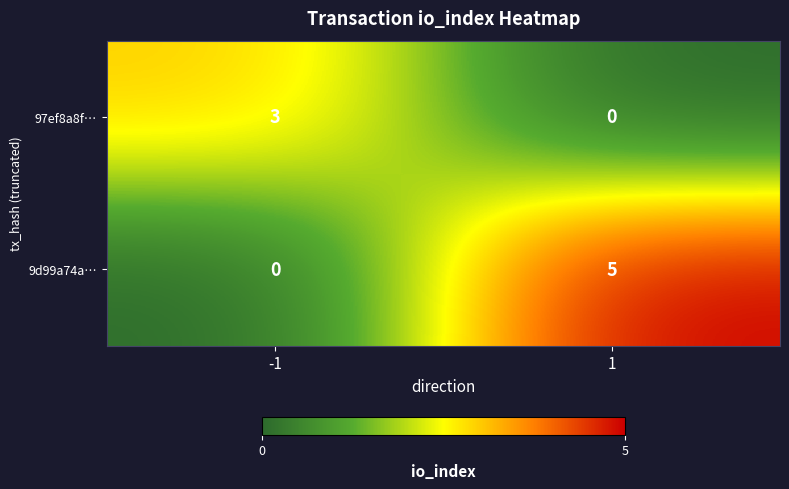

Which series has the largest total across all categories?

9d99a74a…